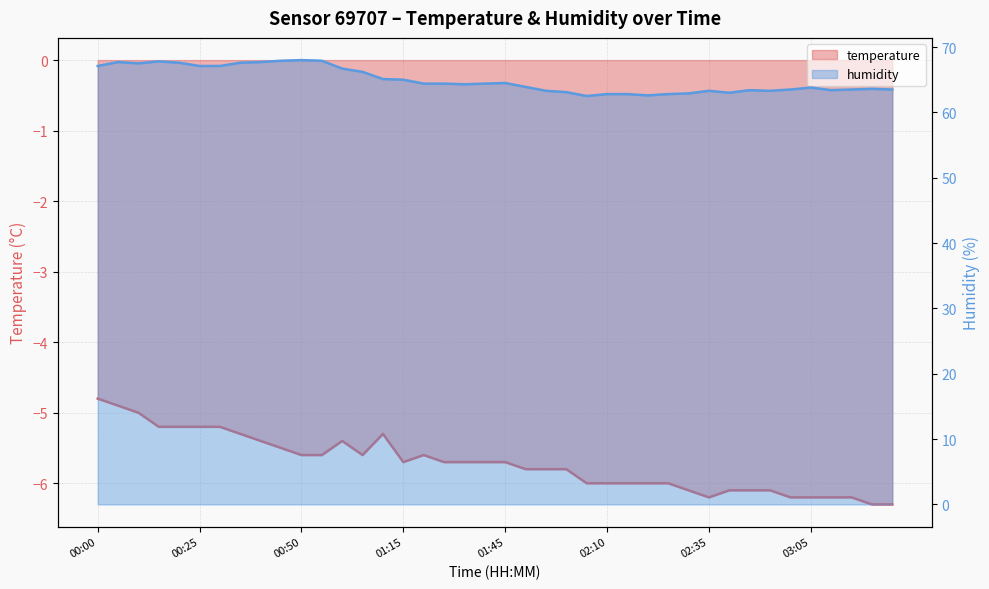

What is the minimum value for temperature?

-6.3